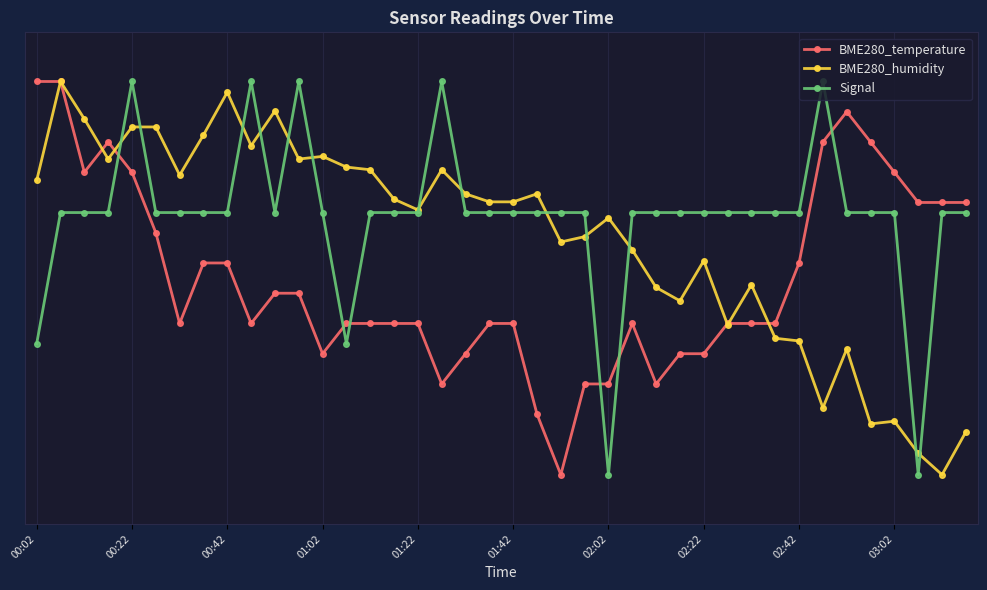

At which category does the chart reach its minimum across all series?

22